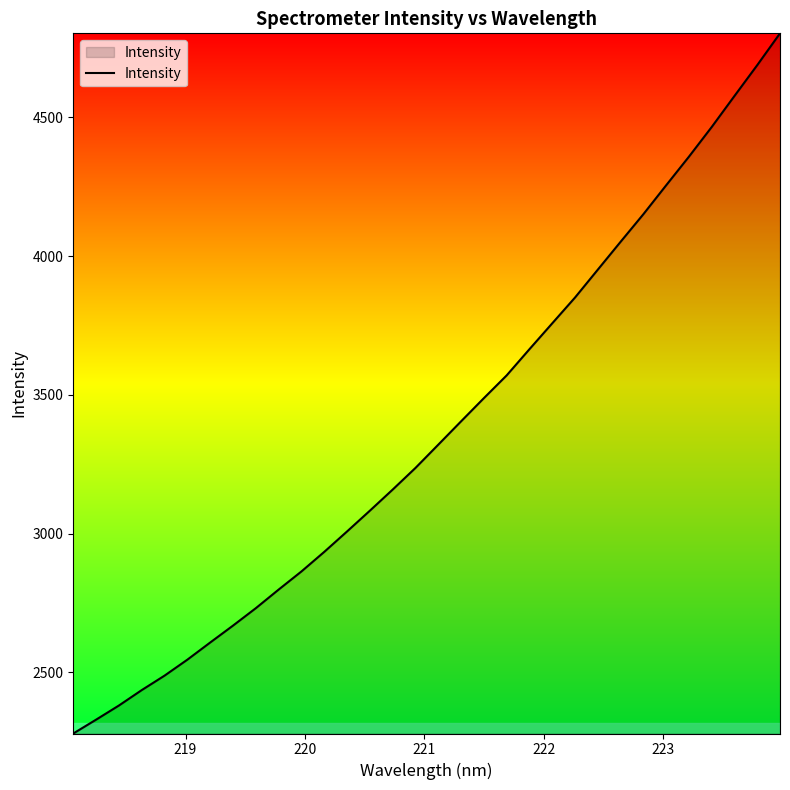

What is the difference between the maximum and minimum values?

2523.2